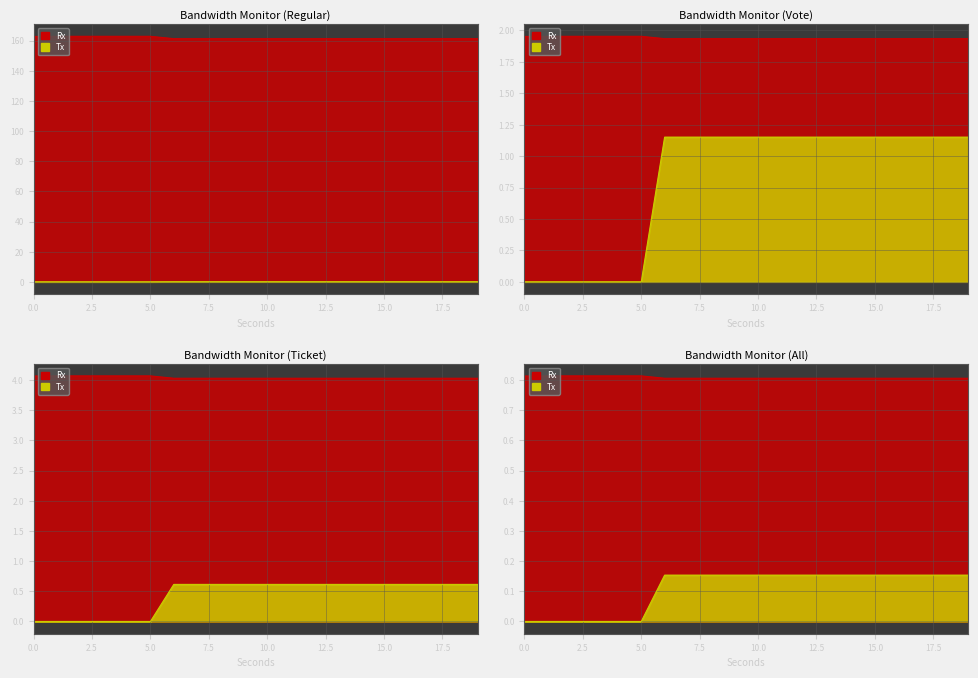

At 16, list the series in order from smallest to largest.

Tx, Rx